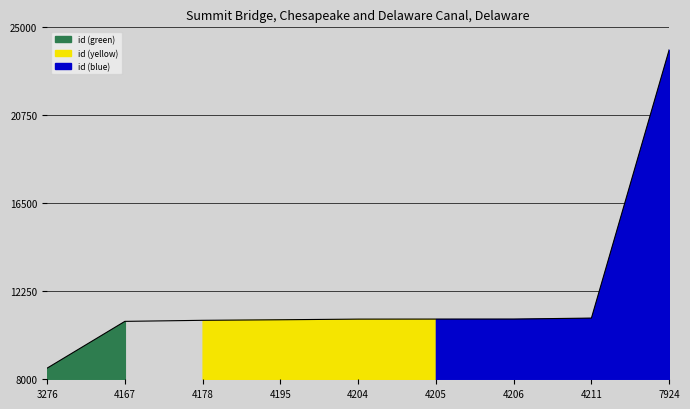

At which label does the data first exceed 10906?

4205